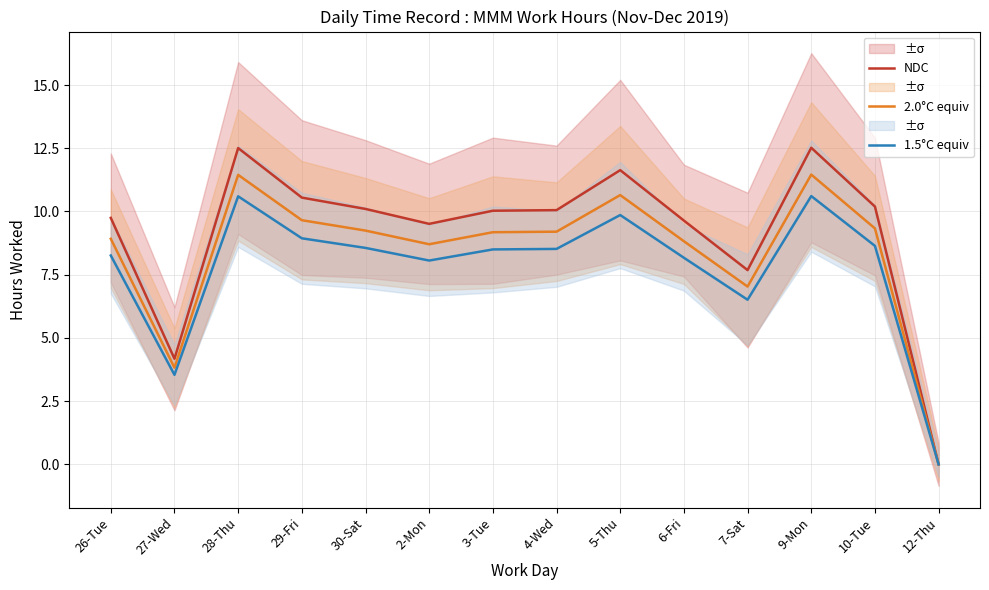

What is the label of the 7th point from the left?

3-Tue